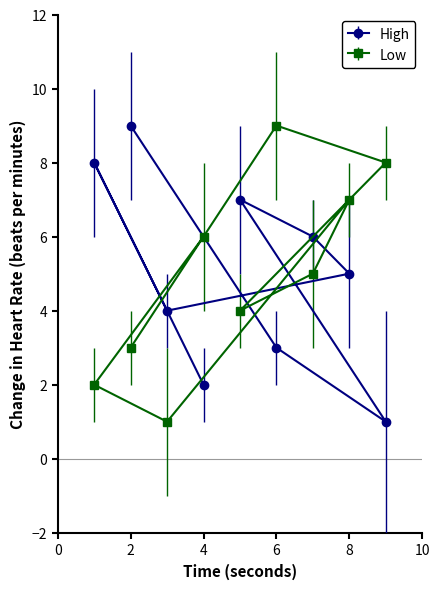

What is the difference between the Low values at 8 and 9?

1